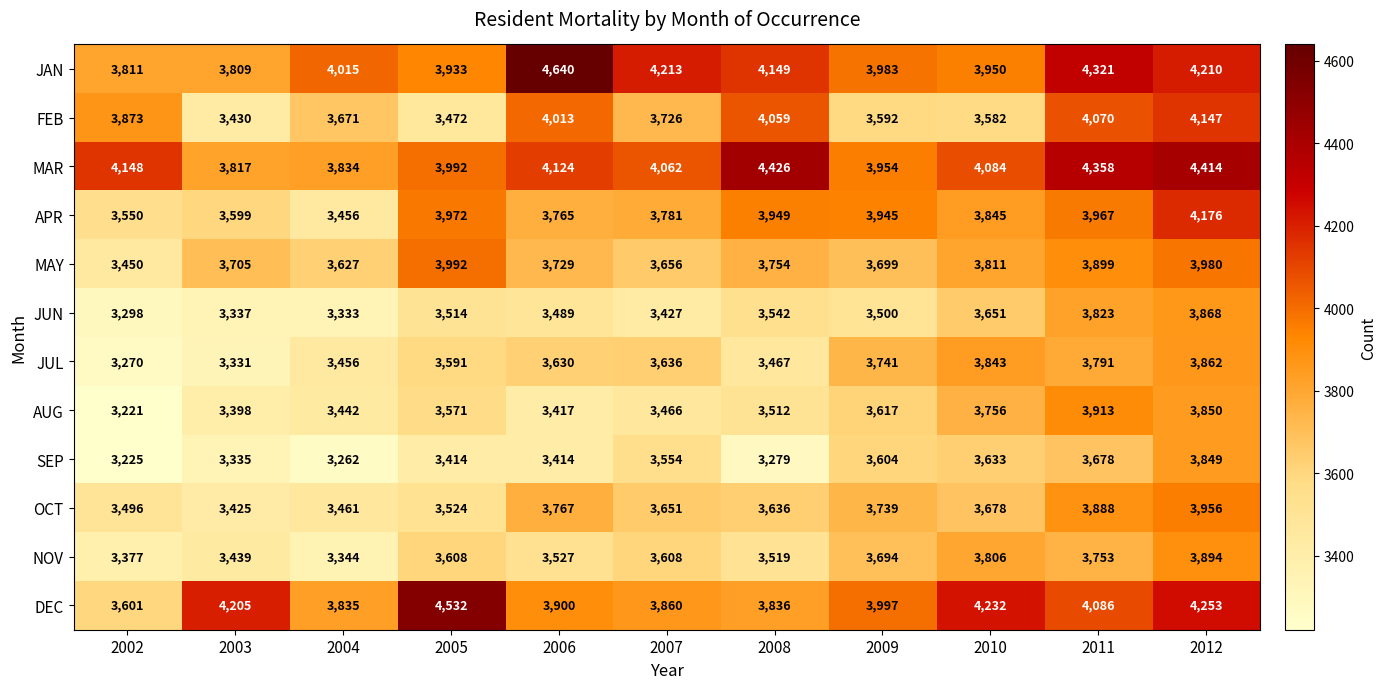

Which series has the largest total across all categories?

MAR